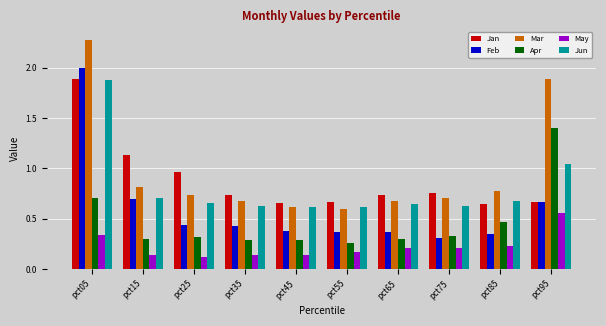

Count the number of data series in this chart.

6